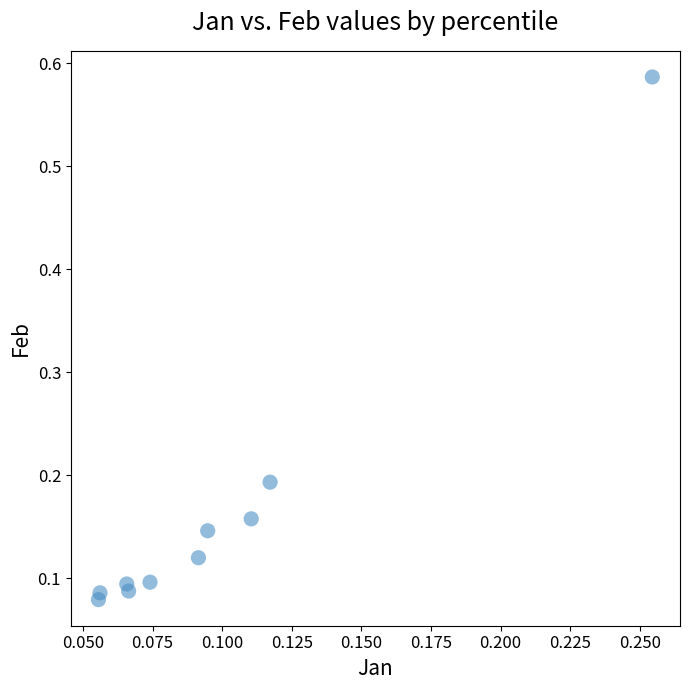

What is the range of Y values (max minus min)?

0.5